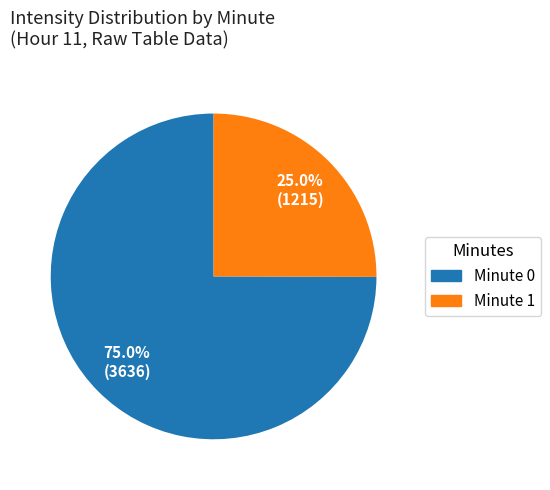

Is there a majority slice in this chart?

Yes